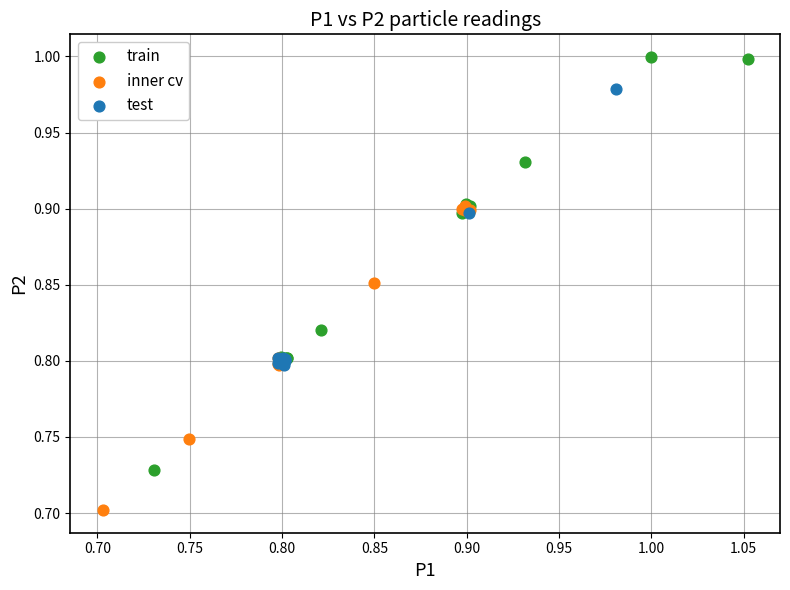

Which series reaches the maximum Y coordinate?

train